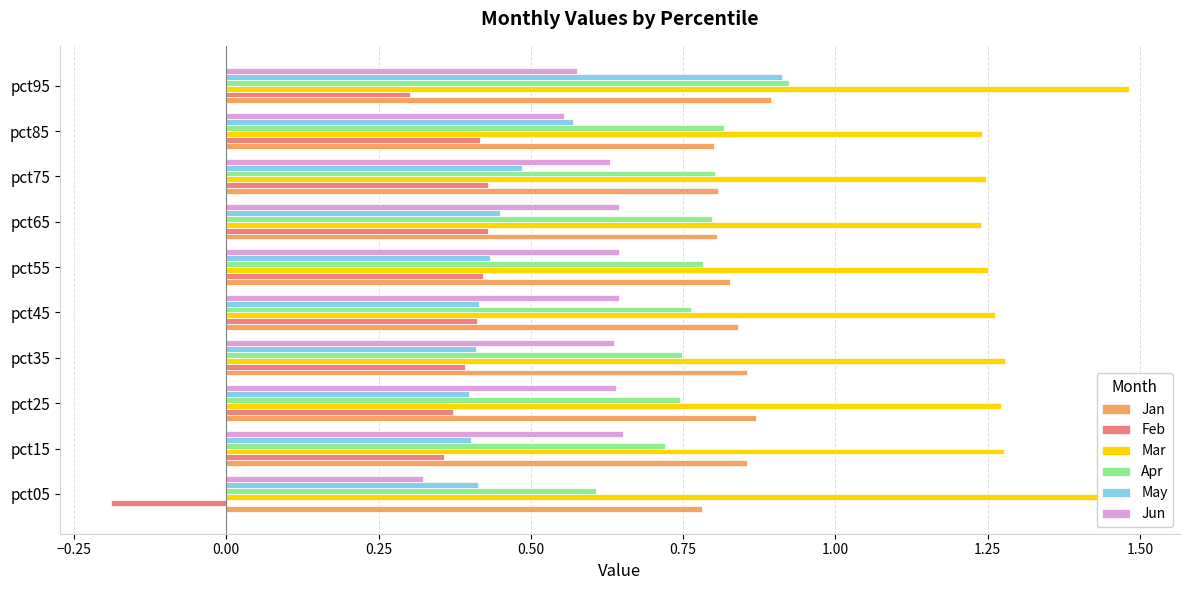

Which series has the largest total across all categories?

Mar